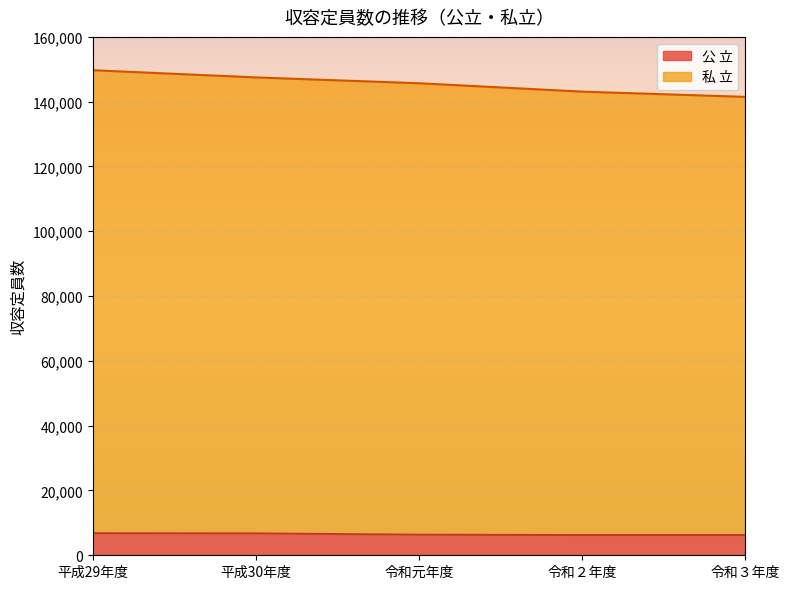

What is the difference between the 公 立 values at 平成30年度 and 平成29年度?

70